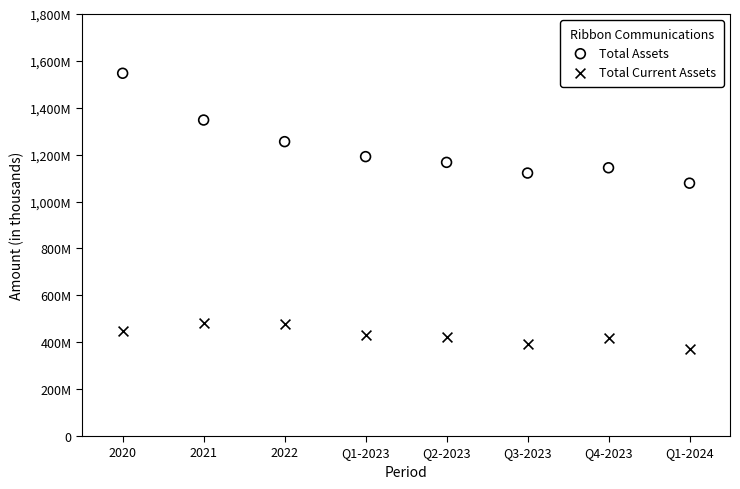

Which series has the widest spread of Y values?

Total Assets